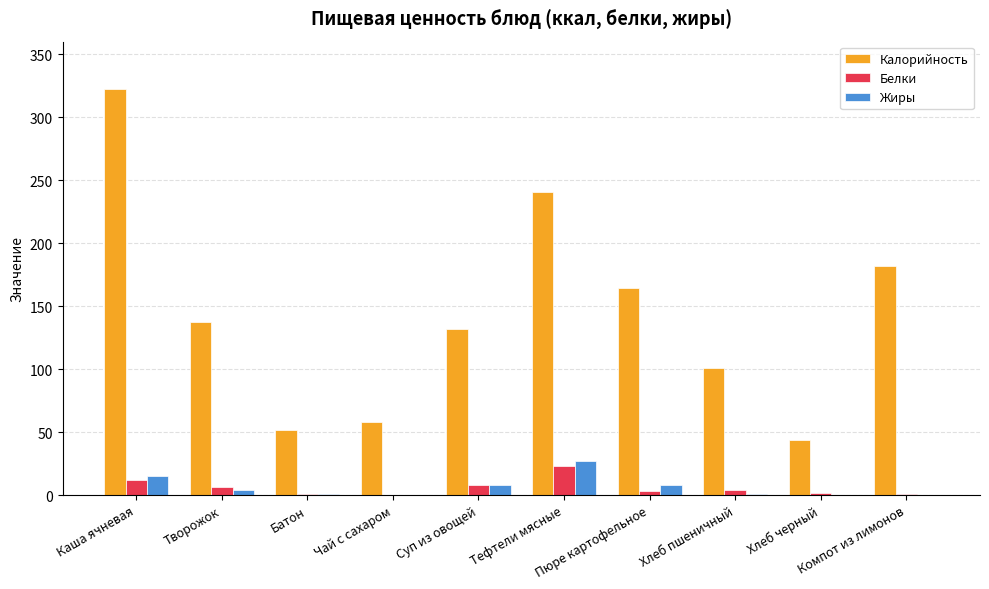

Which series has the largest total across all categories?

Калорийность